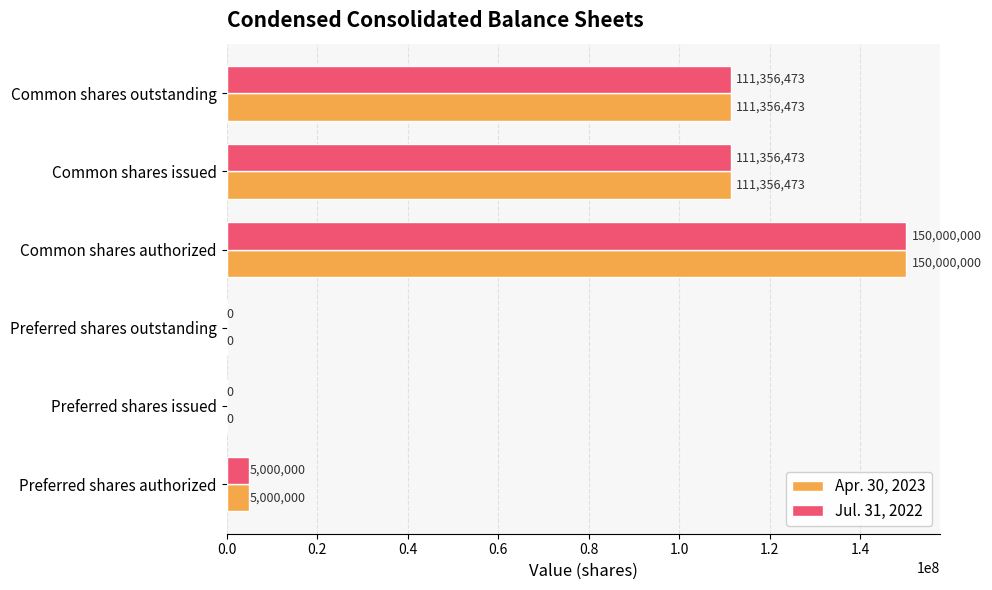

Is the value of Apr. 30, 2023 at Preferred shares issued greater than the value of Jul. 31, 2022 at Common shares outstanding?

No